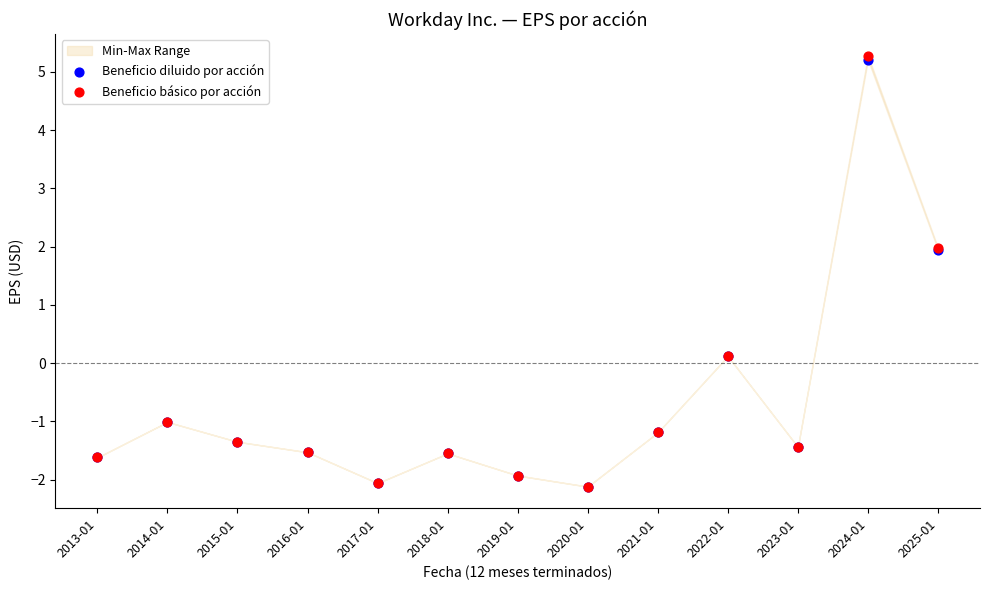

Which series contains the highest Y value?

Beneficio básico por acción